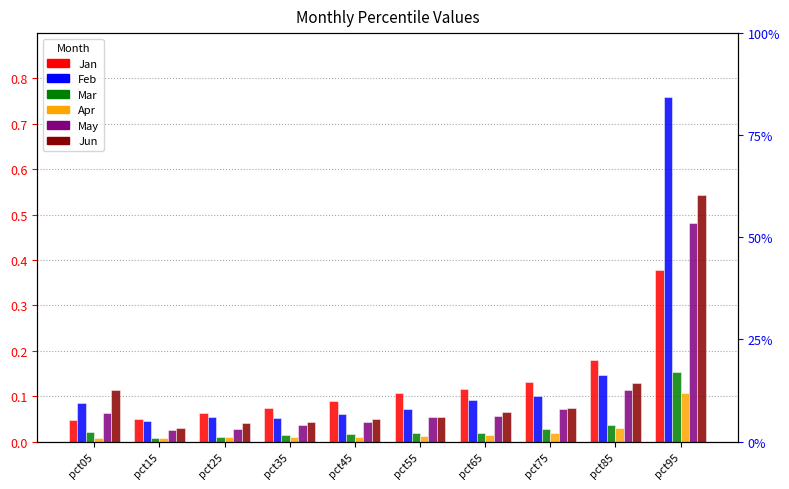

What are all the series names shown in the legend?

Jan, Feb, Mar, Apr, May, Jun